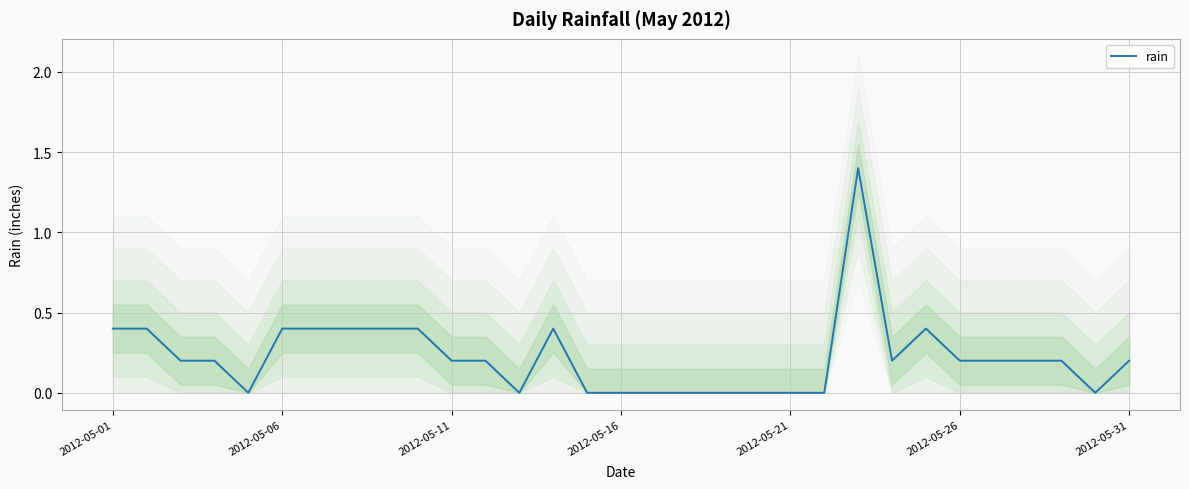

Is it true that rain equals 0.0 at 2012-05-16?

True